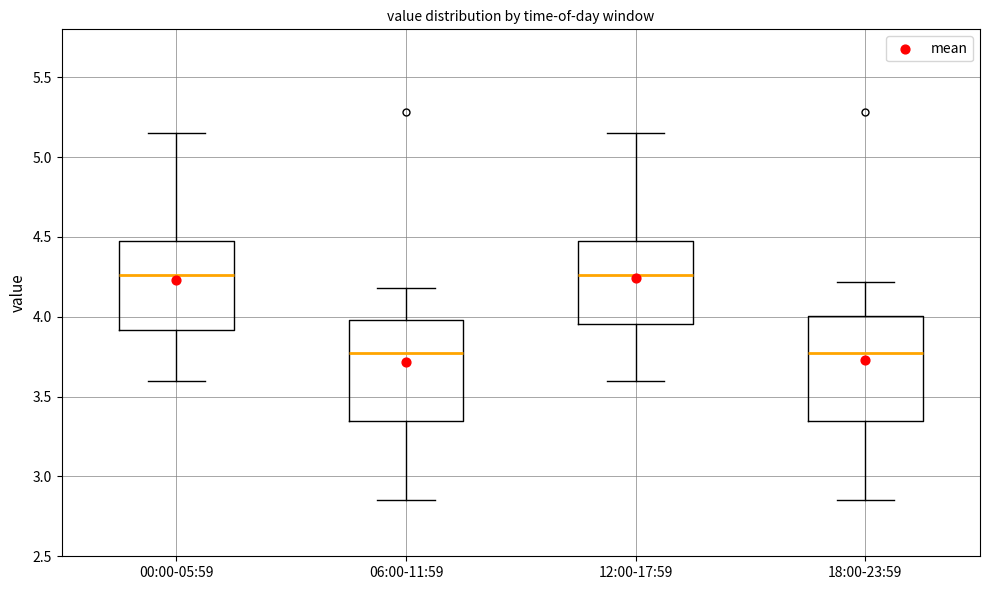

Where is the lower edge of the box for 00:00-05:59 on the y-axis? The values are not printed on the chart, so give them approximately, as read against the axis.

3.90